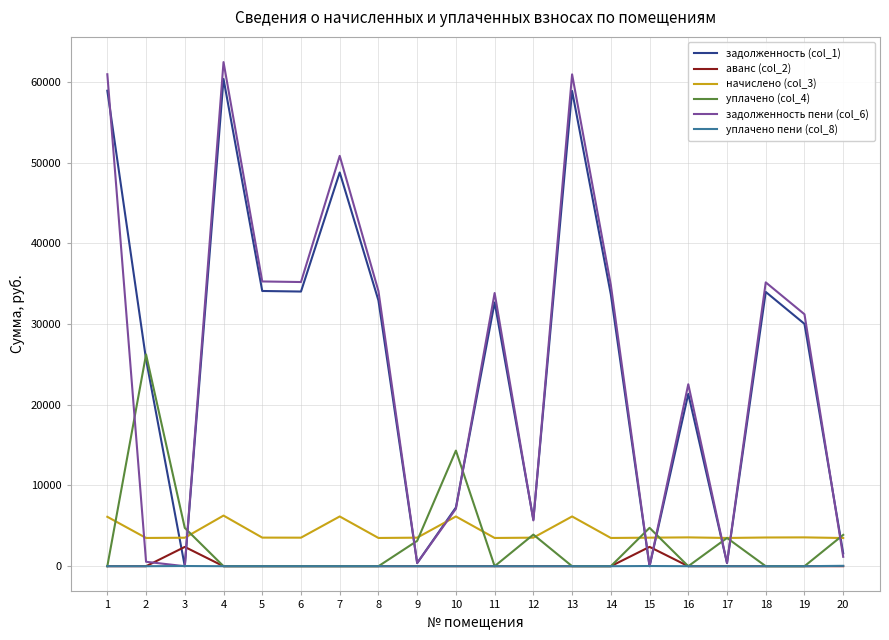

Is the value of уплачено (col_4) at 14 greater than the value of задолженность пени (col_6) at 11?

No